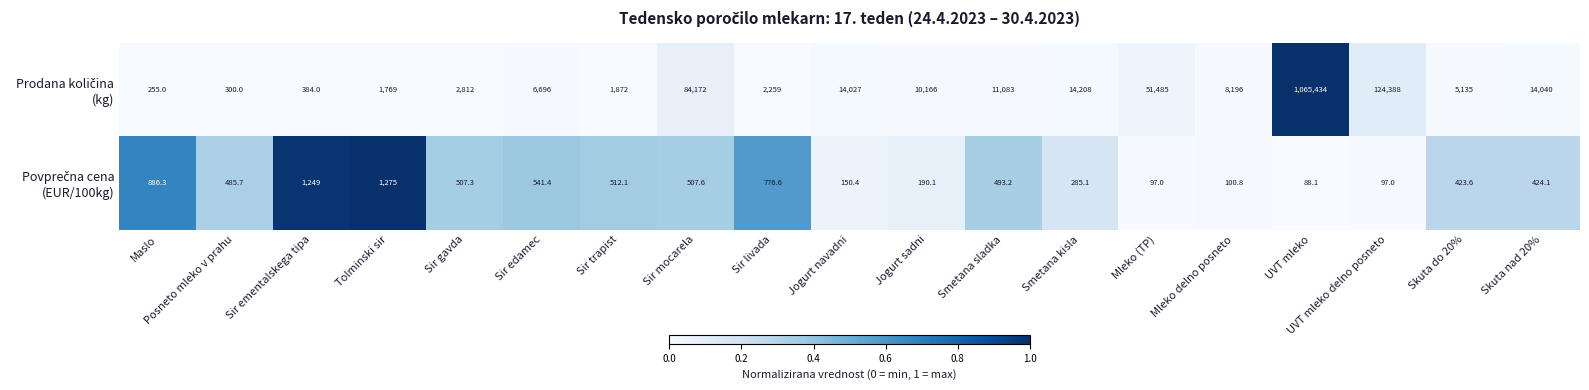

What is the spread (max minus min) of values at Posneto mleko v prahu?

185.7